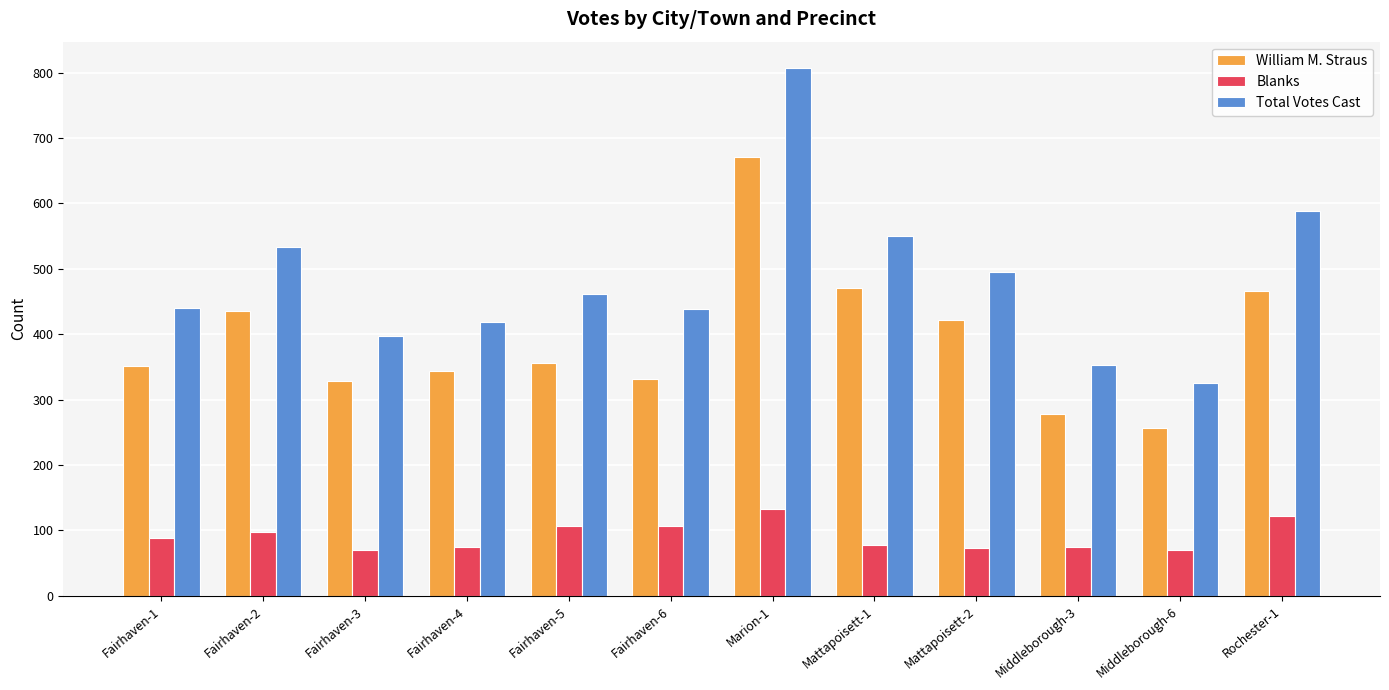

What are all the series names shown in the legend?

William M. Straus, Blanks, Total Votes Cast